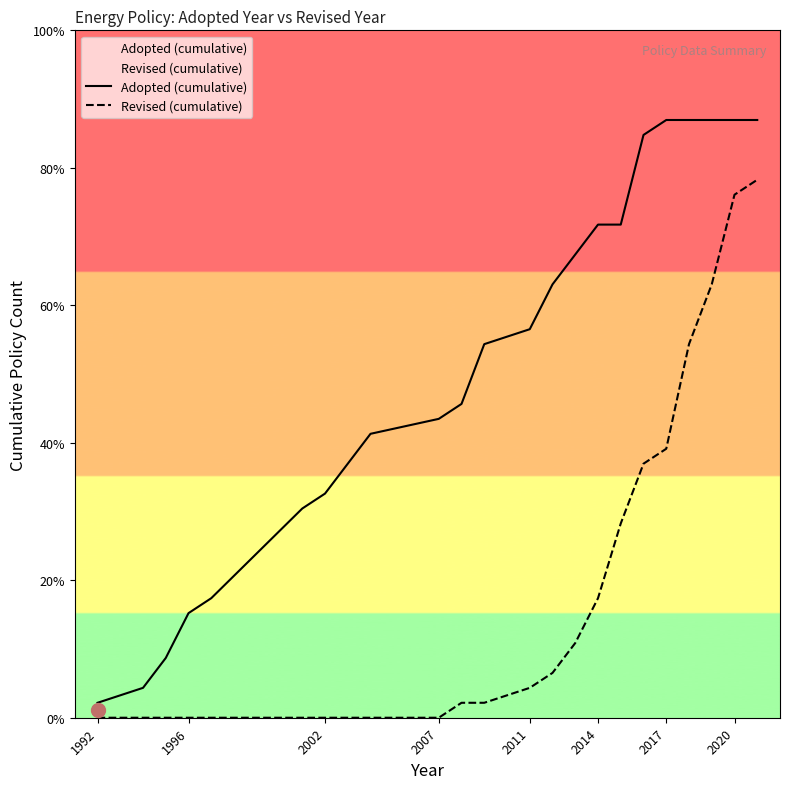

What is the sum of all Revised (cumulative) values?

193